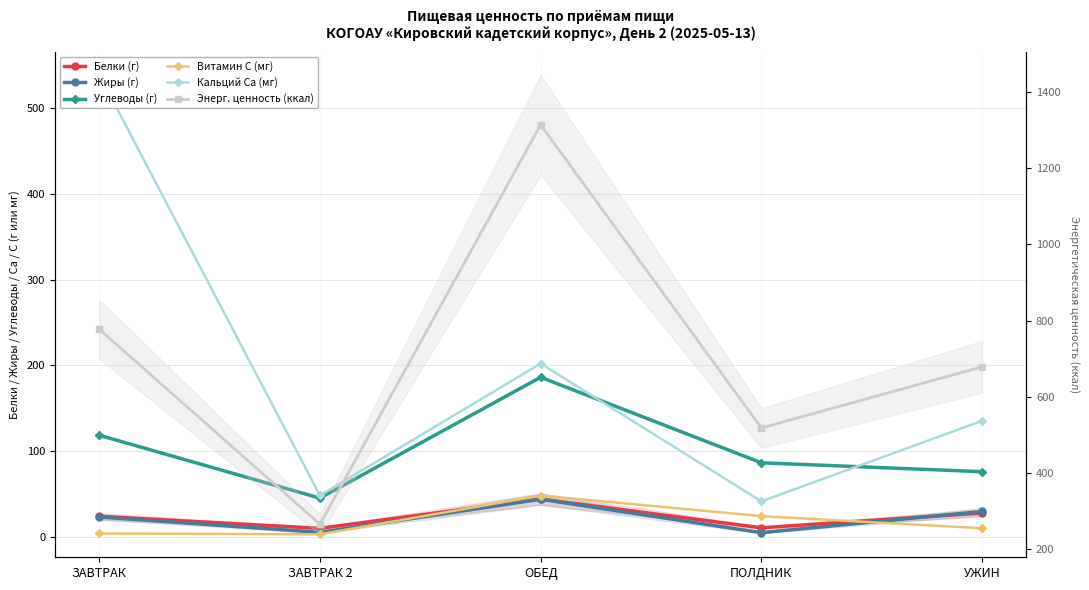

What position from the left is УЖИН?

5